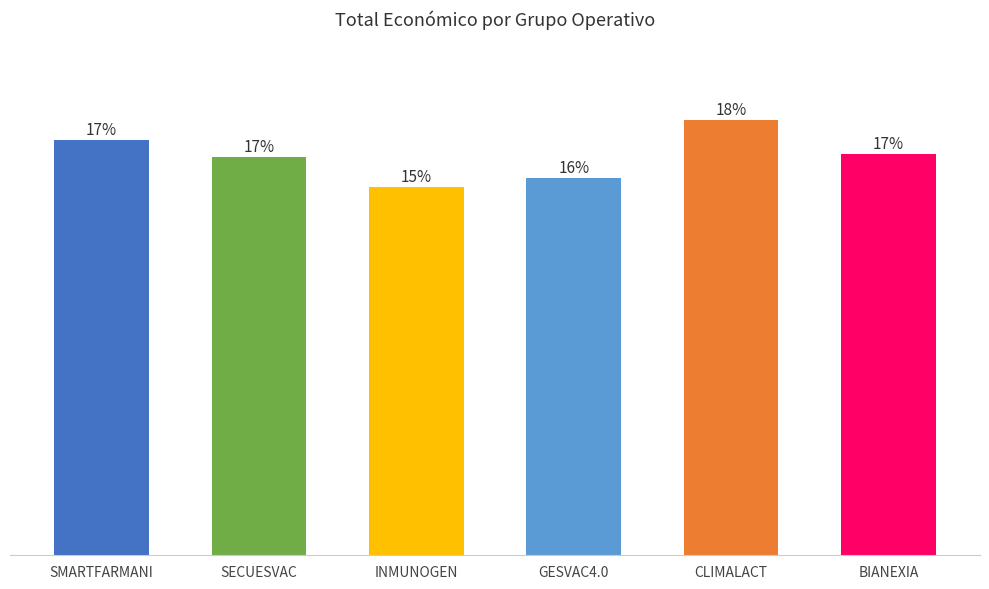

Are the bars horizontal?

No